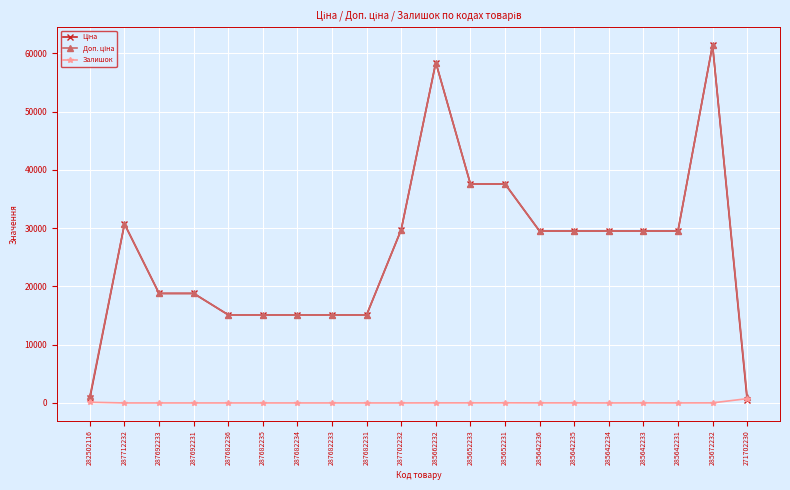

At which label does Залишок reach its peak?

271702230